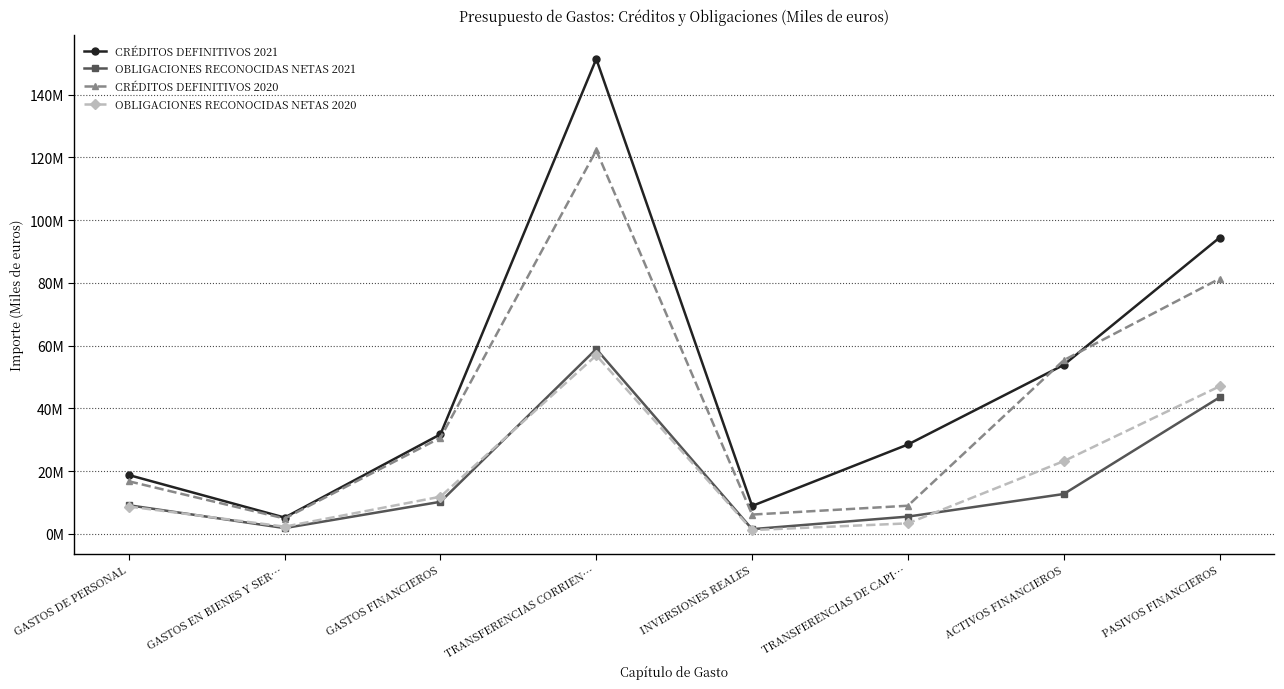

What is the smallest value displayed?

1184625